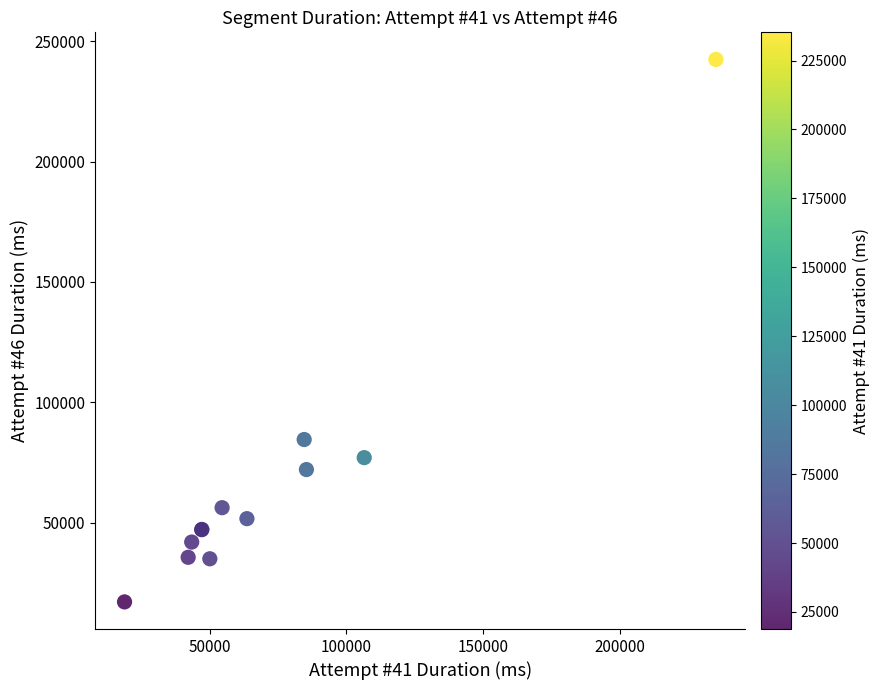

What Y value in the scatter plot is closest to 129762?

84559